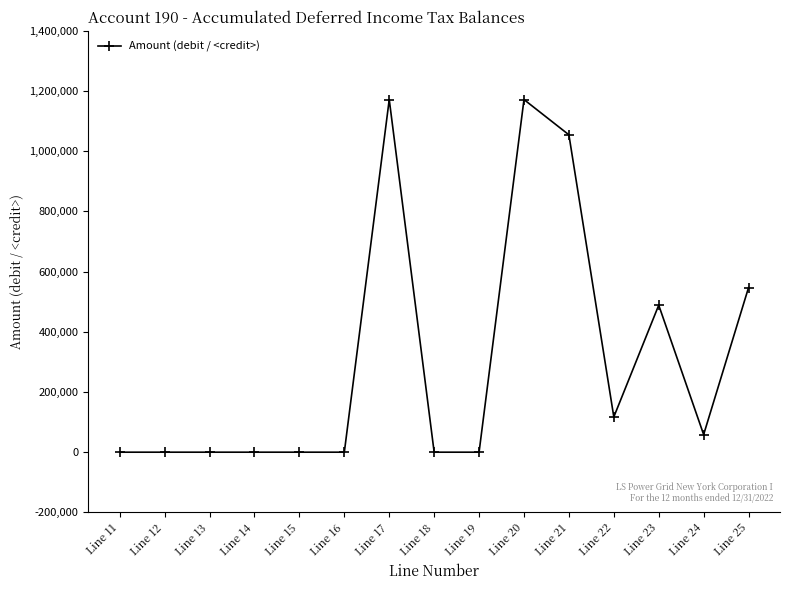

Is it true that the value at Line 19 is 393350.8?

False